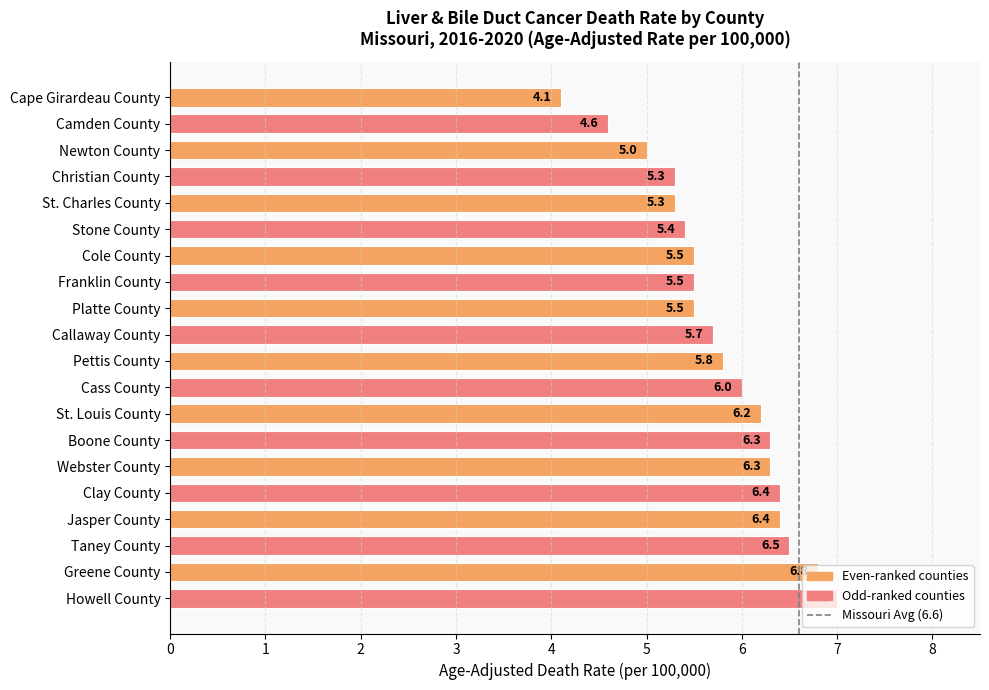

What is the value of the 12th bar from the top?

6.0